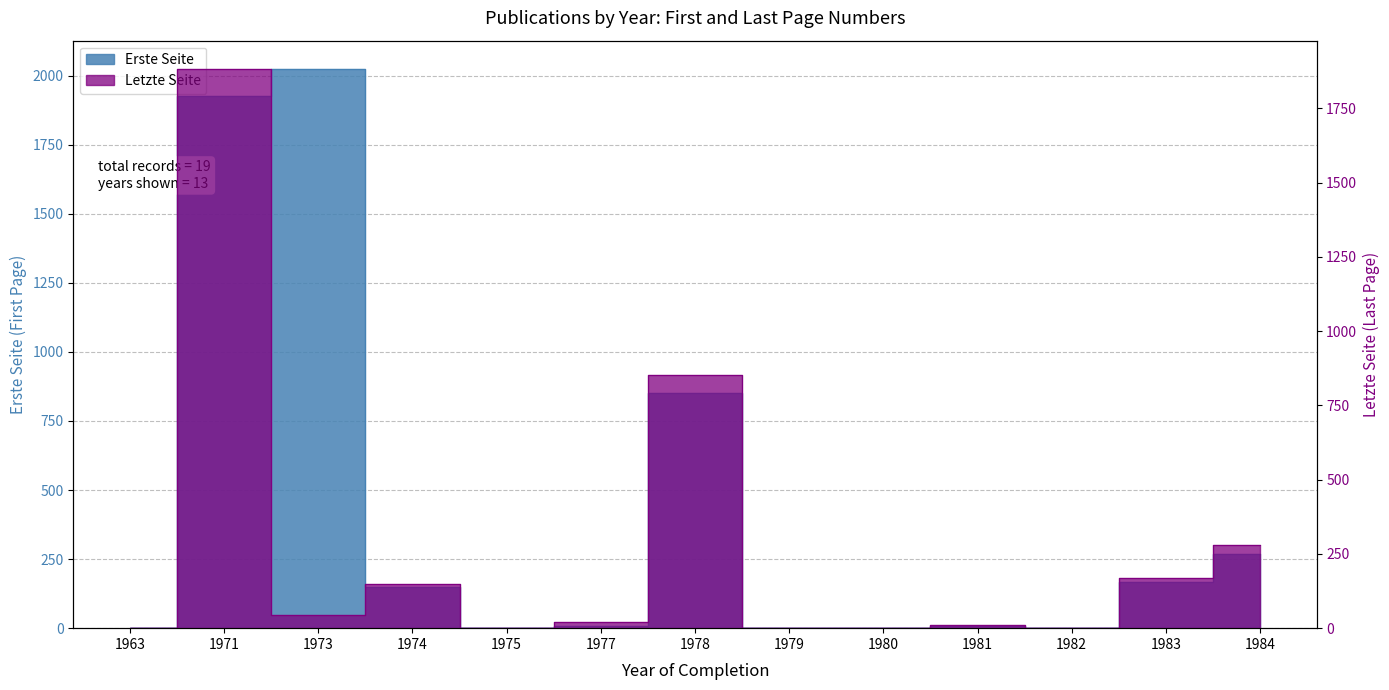

What is the value of the Erste Seite point at the 10th from the left?

7